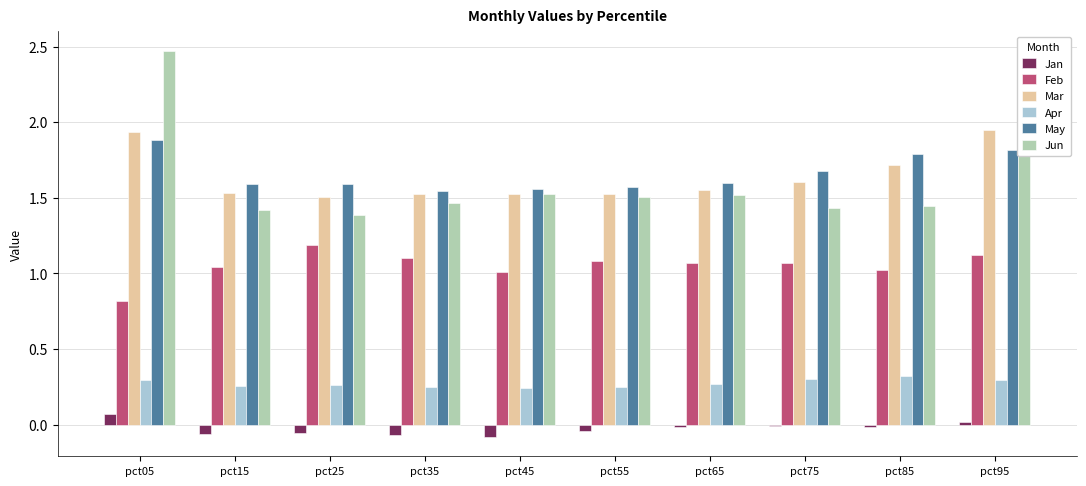

Which series has the largest total across all categories?

May